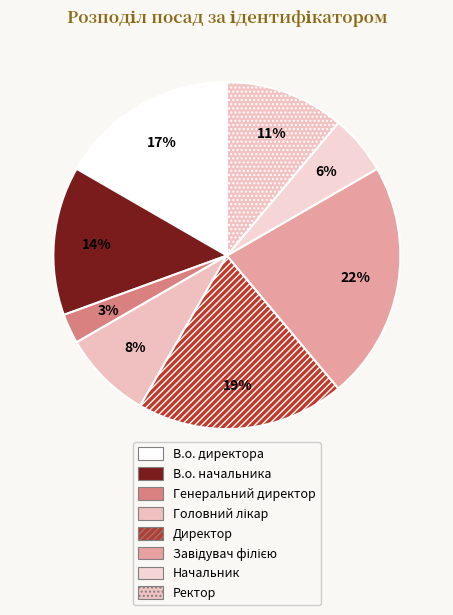

How many slices are in this pie chart?

8